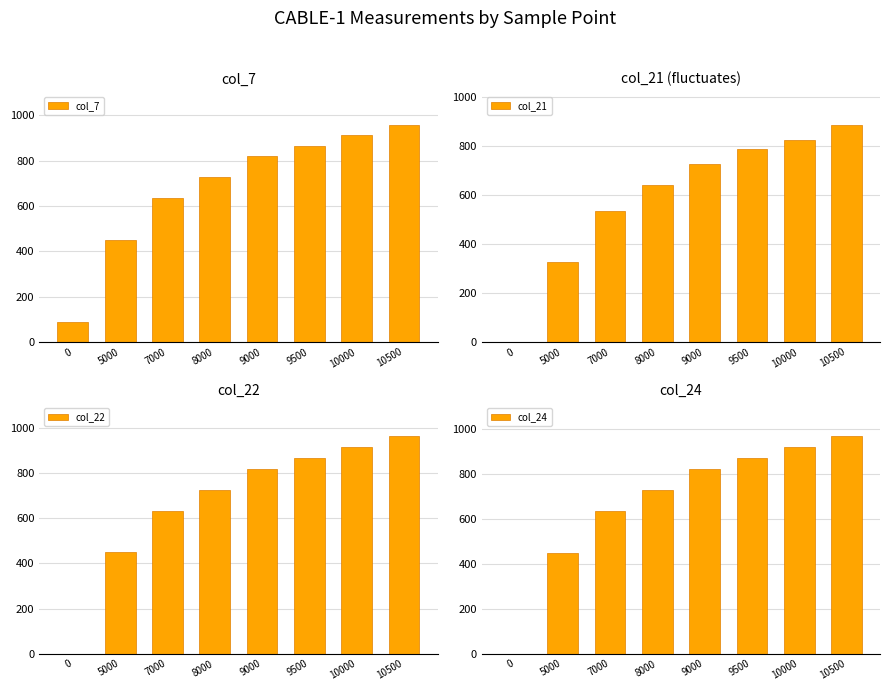

Where does the col_7 series first go above 819?

9500